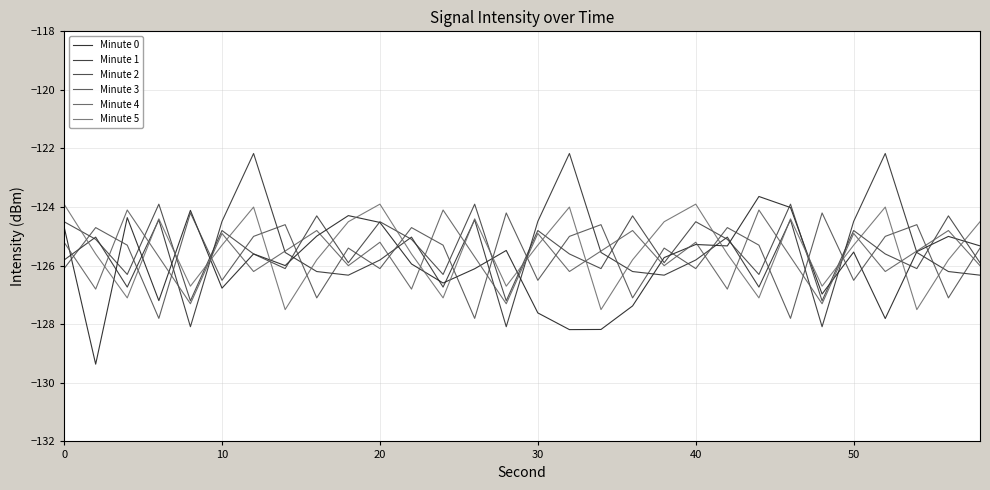

What is the difference between the second highest and minimum values in the Minute 1 series?

5.9